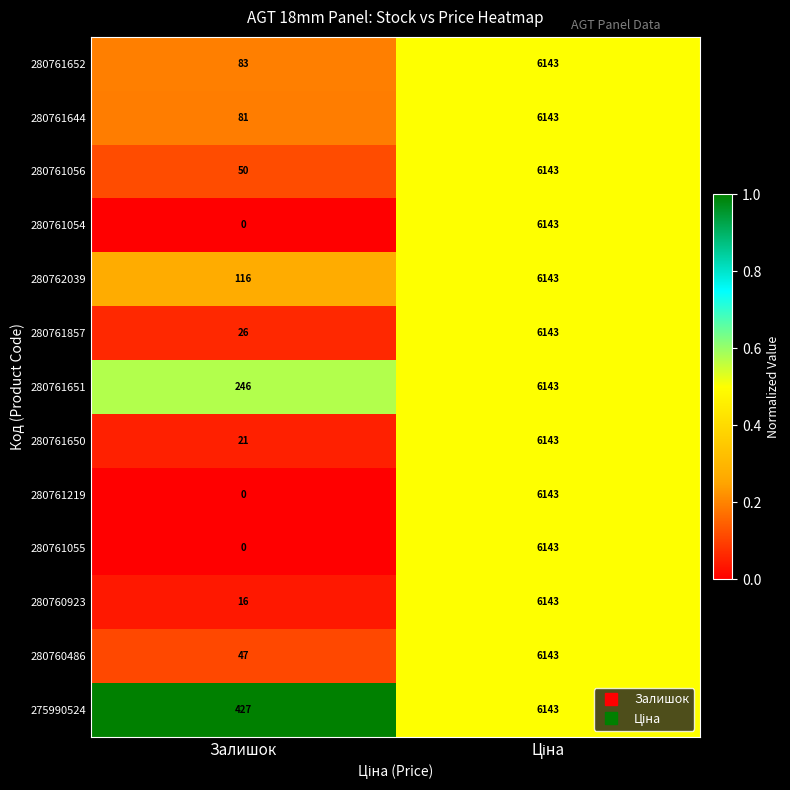

At which label is 280761644 closest to 3112?

Залишок